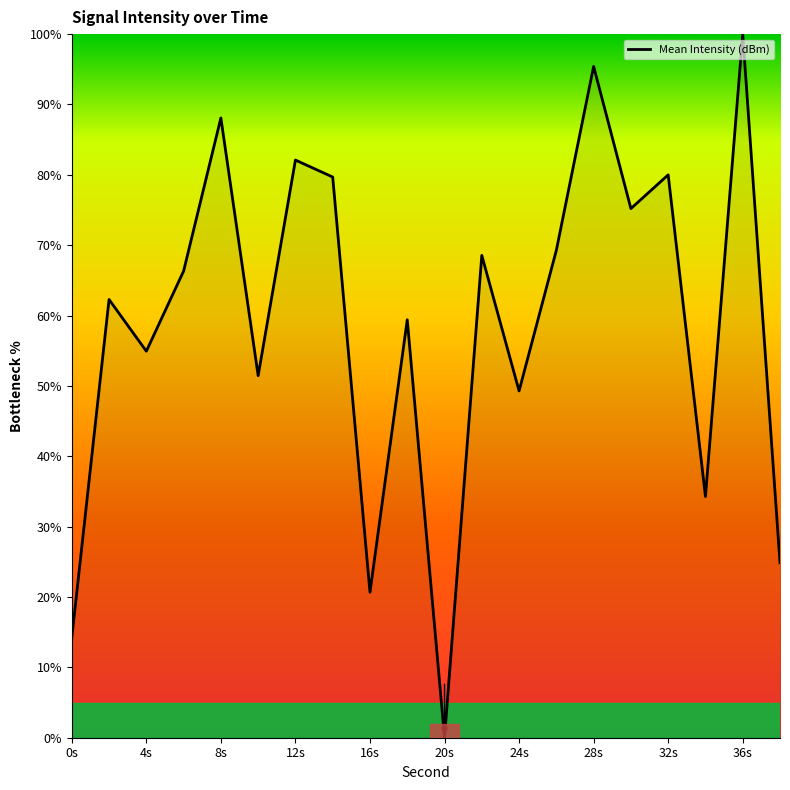

What is the maximum value shown in the chart?

100.0